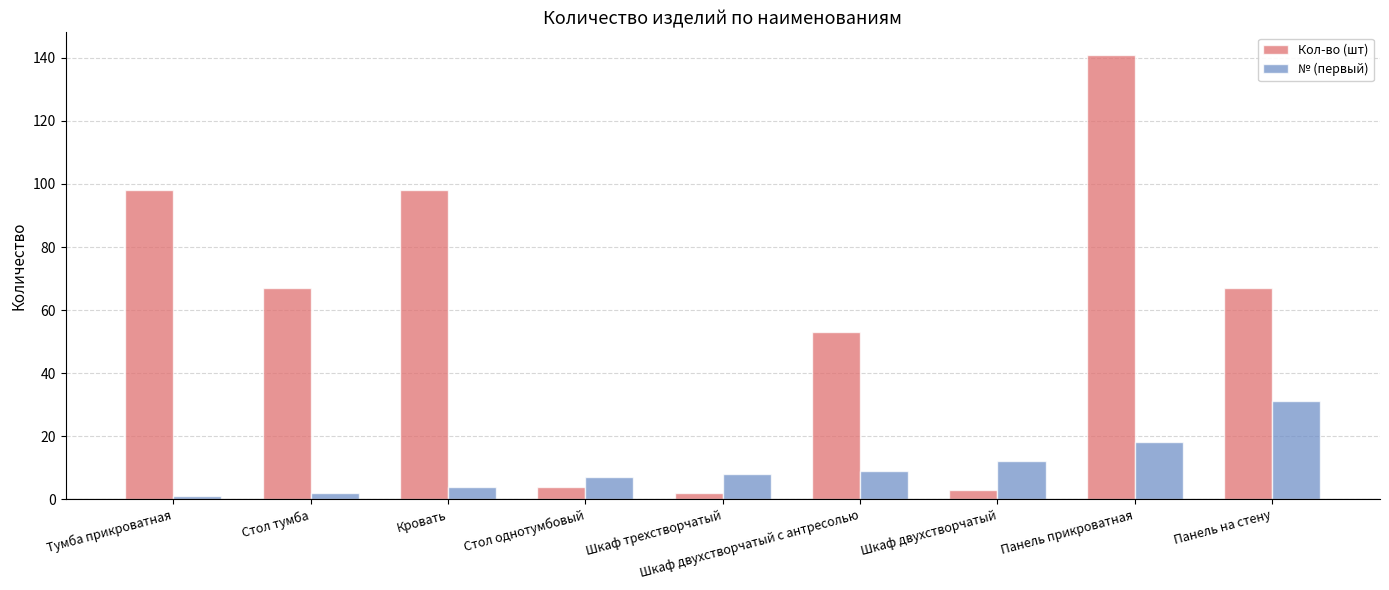

At how many categories does at least one series exceed 121?

1